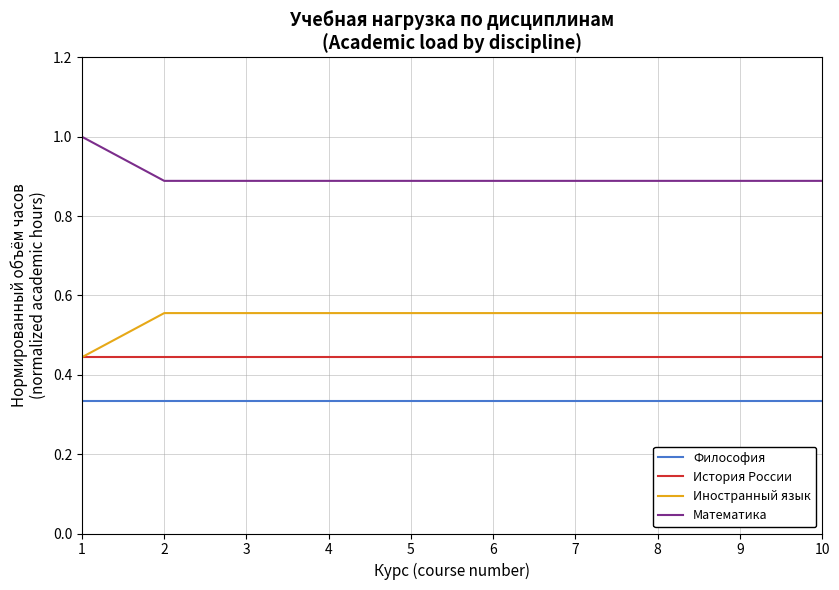

What is the greatest value displayed?

1.0